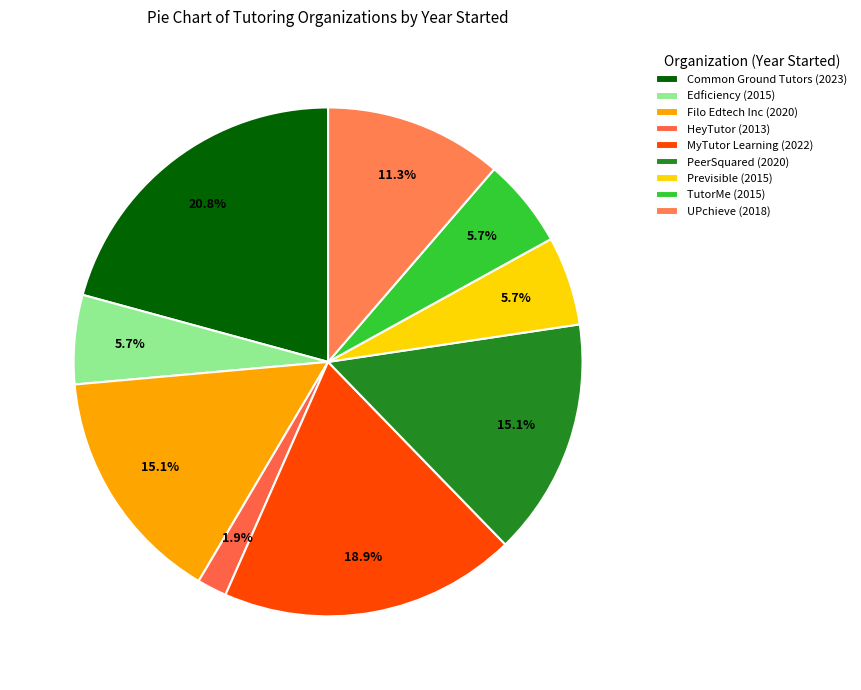

Which category has the biggest portion of the pie?

Common Ground Tutors